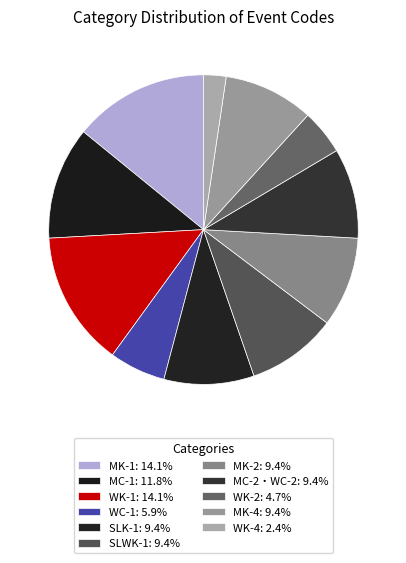

Is it true that MK-2 is 9% of the pie?

True